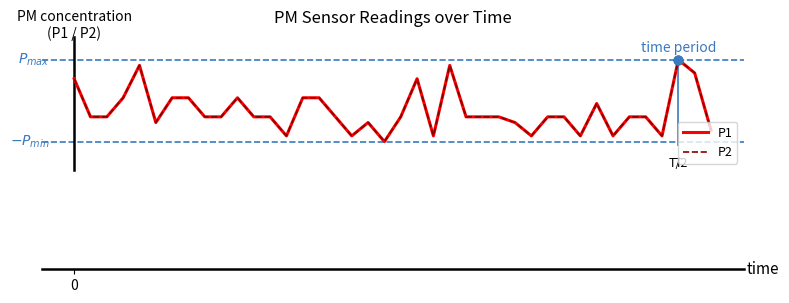

What is the total value across all series at 29?

1.6